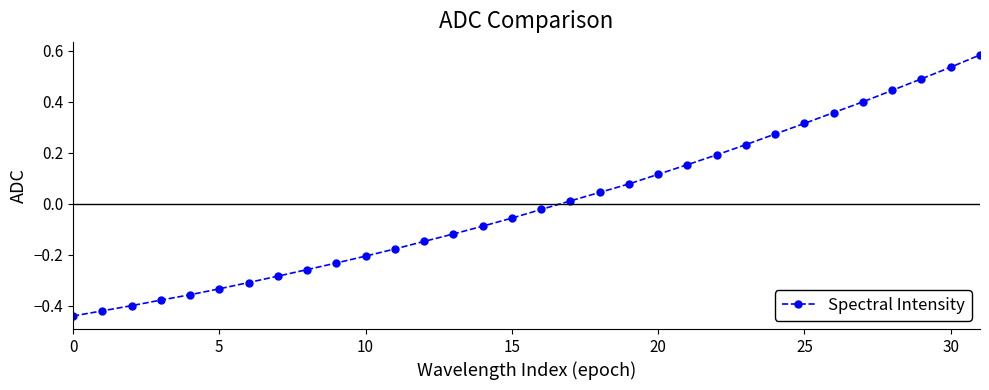

What is the difference between the maximum and minimum values?

1.0